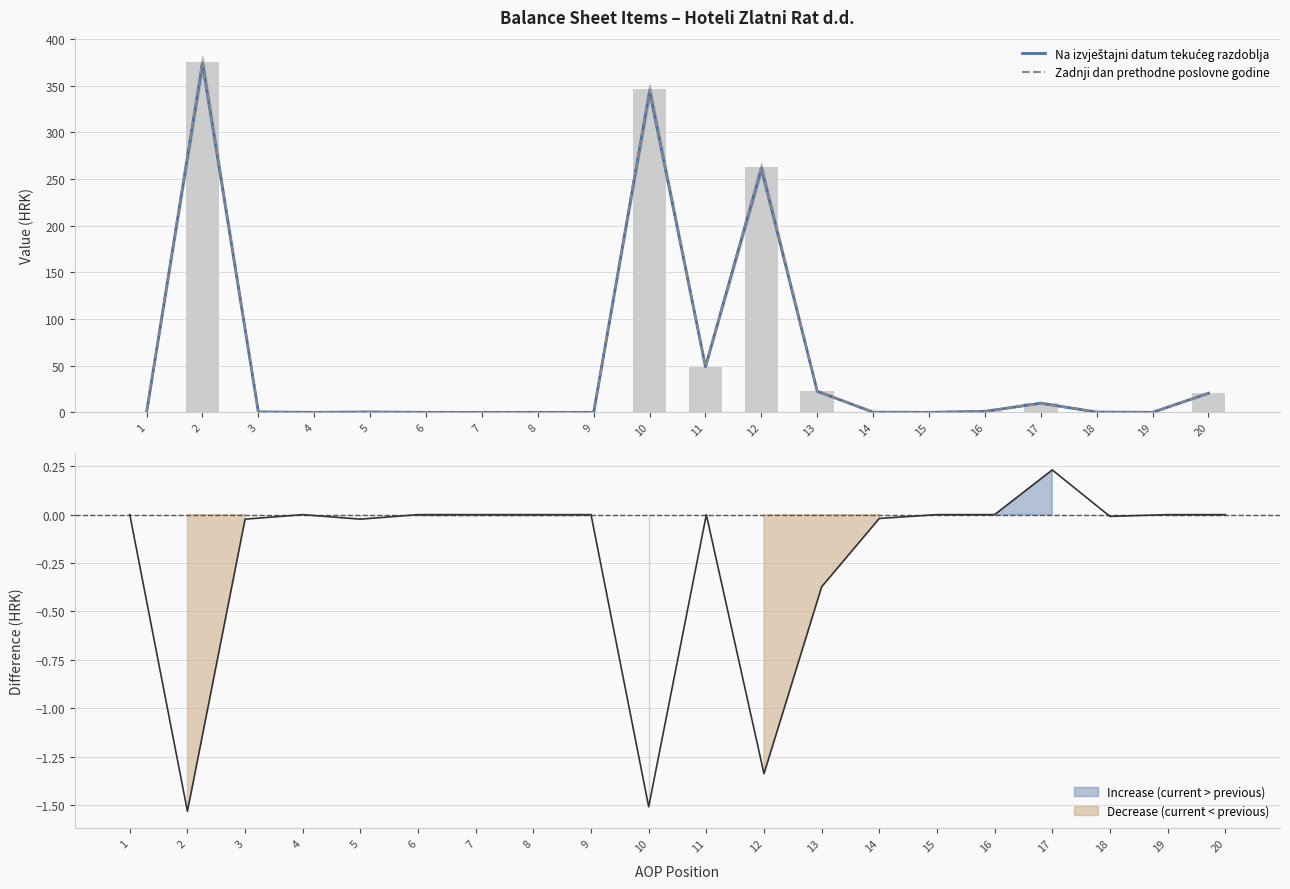

True or false: Zadnji dan prethodne poslovne godine has a value of 23.0 at 13.

True